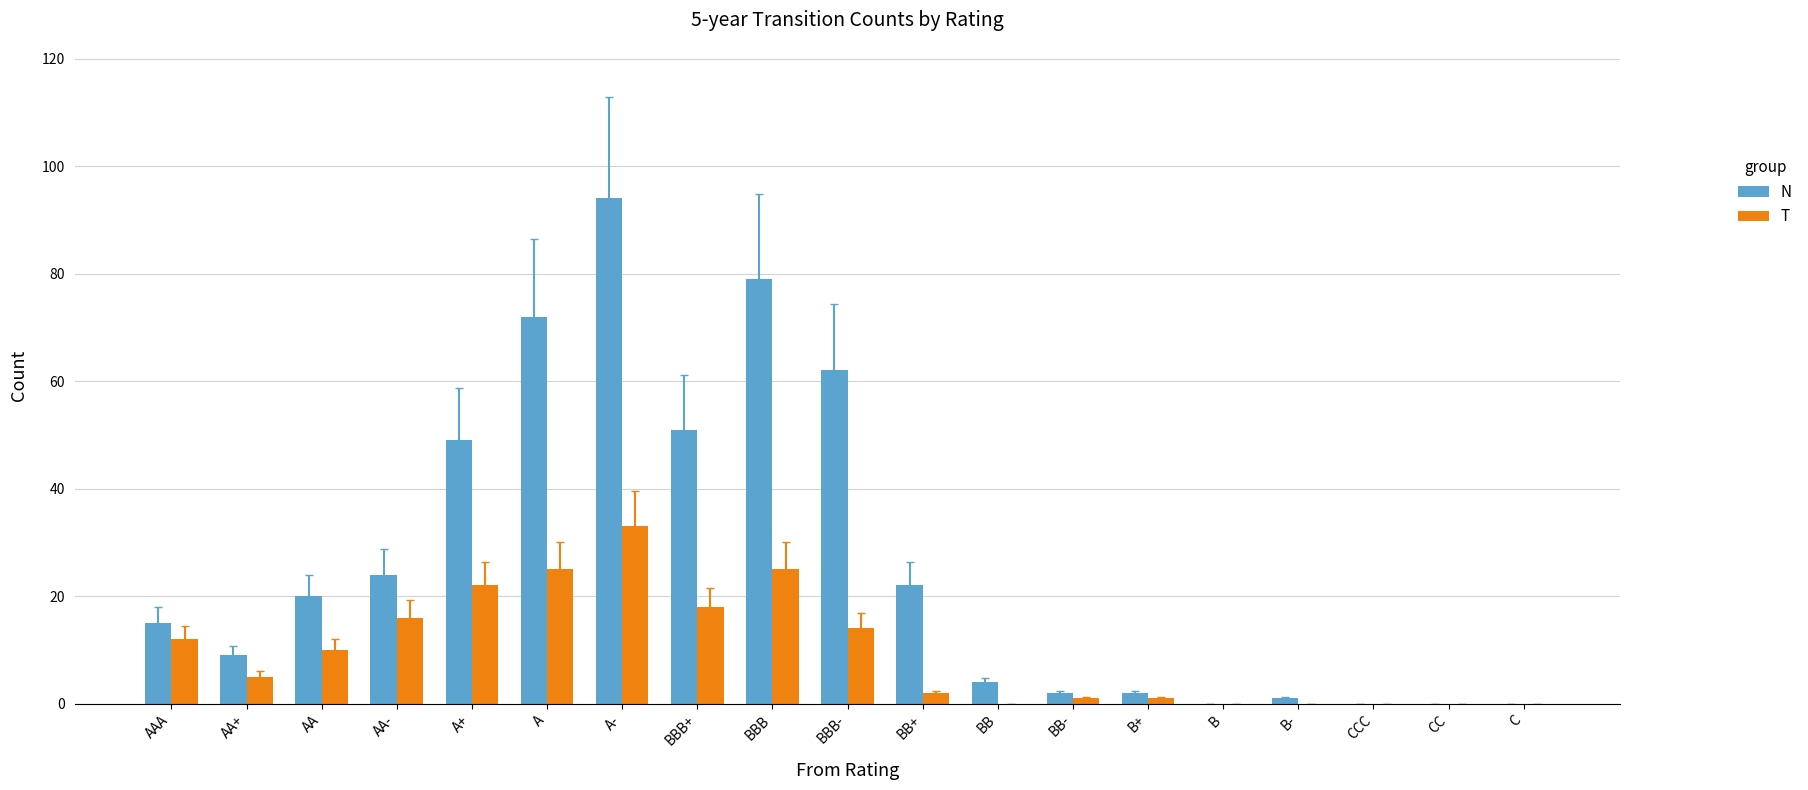

Reading left to right, list all the values displayed in this chart.

N: AAA=15	AA+=9	AA=20	AA-=24	A+=49	A=72	A-=94	BBB+=51	BBB=79	BBB-=62	BB+=22	BB=4	BB-=2	B+=2	B=0	B-=1	CCC=0	CC=0	C=0
T: AAA=12	AA+=5	AA=10	AA-=16	A+=22	A=25	A-=33	BBB+=18	BBB=25	BBB-=14	BB+=2	BB=0	BB-=1	B+=1	B=0	B-=0	CCC=0	CC=0	C=0